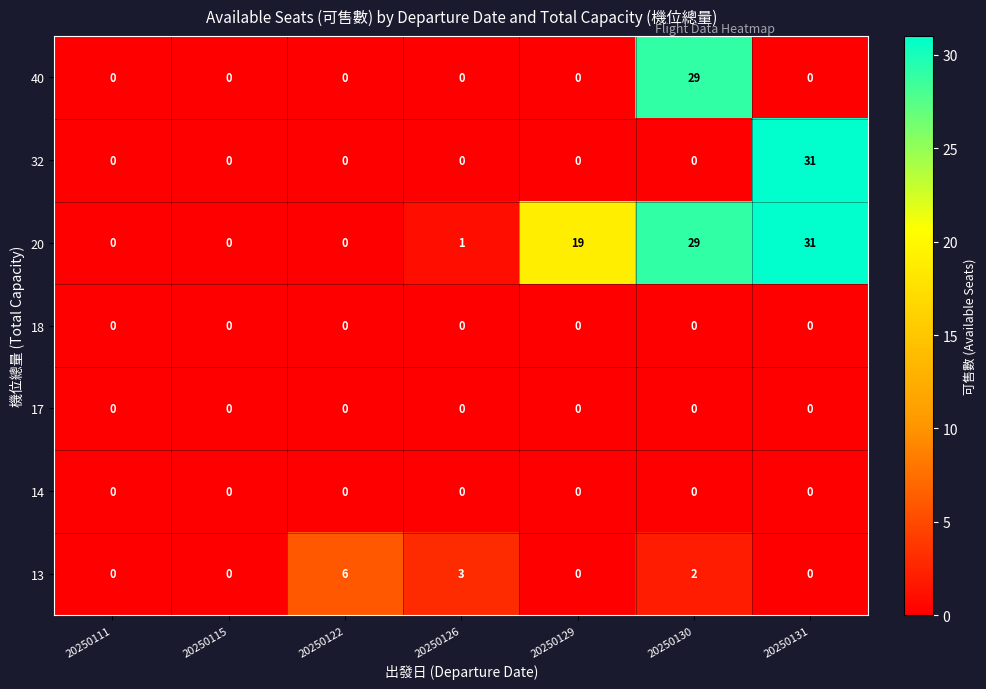

Is it true that 13 equals 0 at 20250129?

True